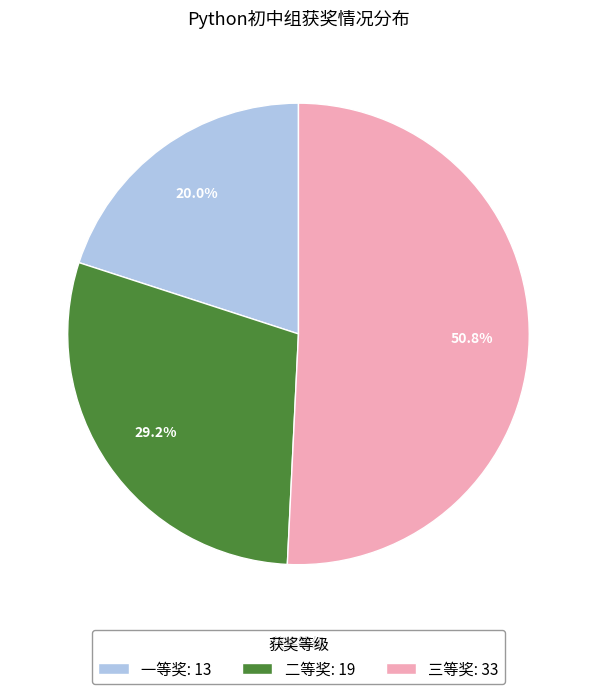

To the nearest percent, what is the combined percentage of 三等奖 and 二等奖?

80%